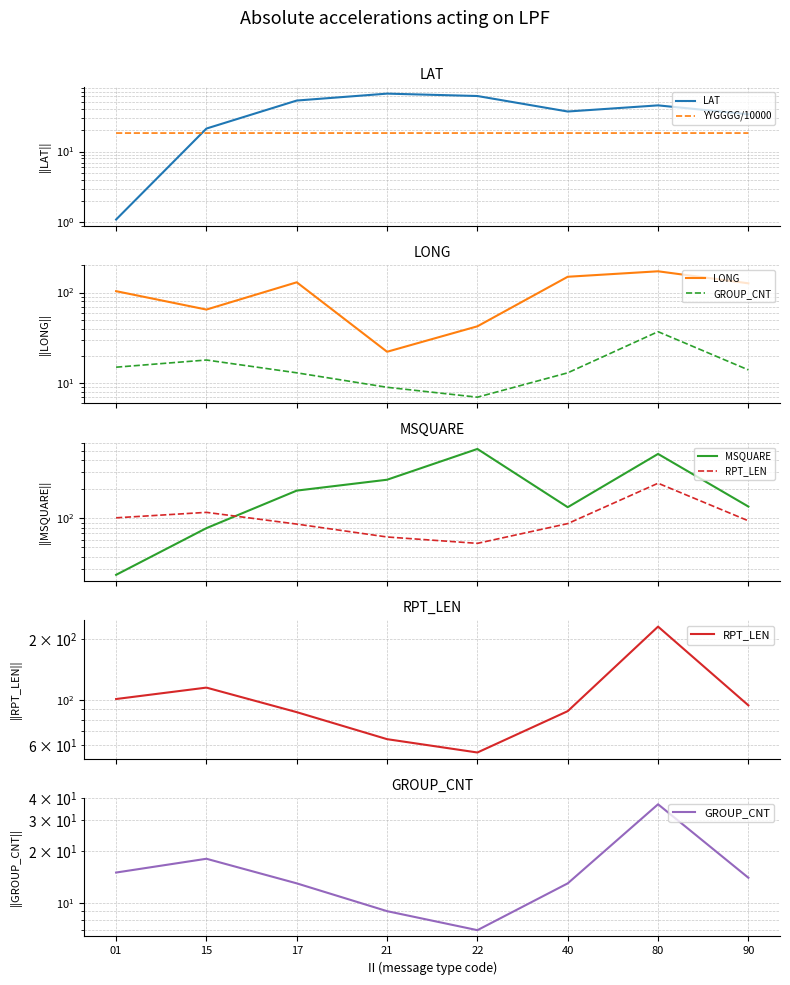

True or false: GROUP_CNT has a value of 13.0 at 17.

True